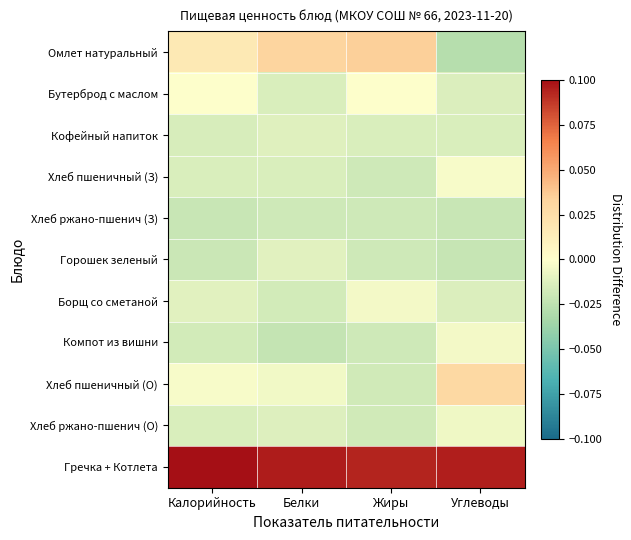

Which series has the largest total across all categories?

Гречка + Котлета